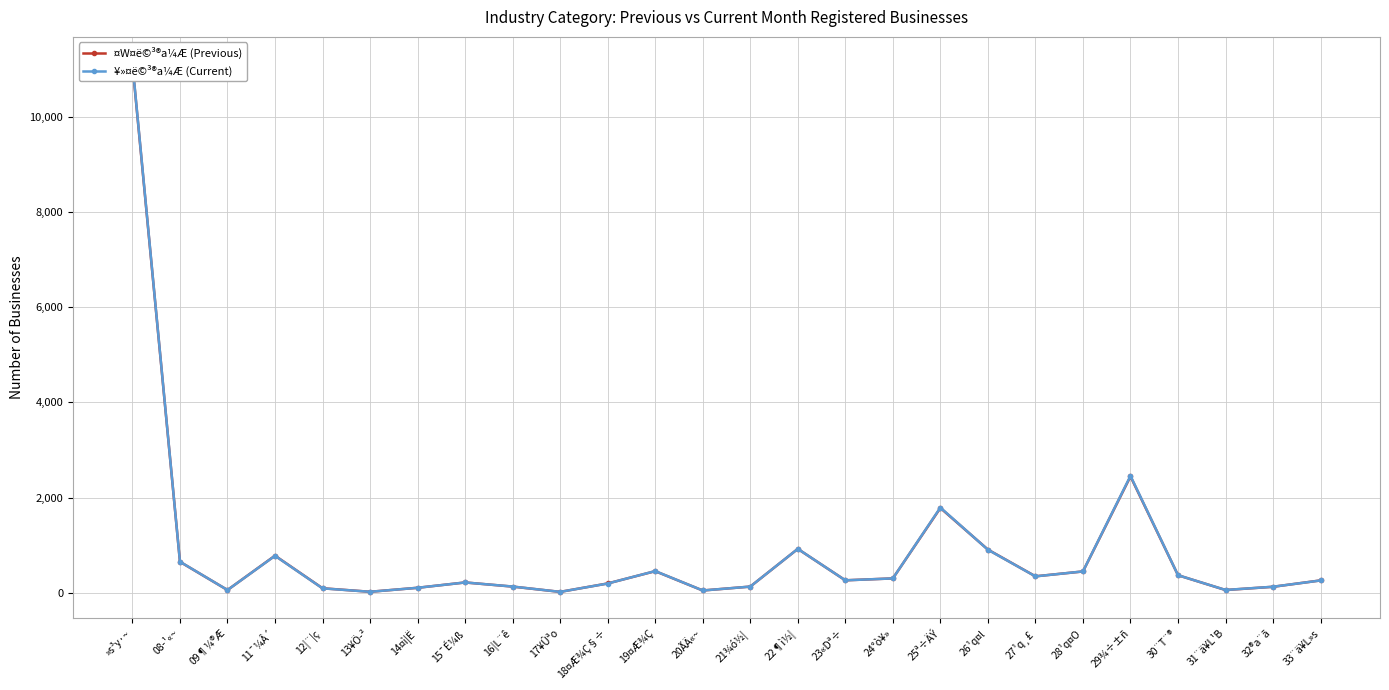

What is the maximum value shown in the chart?

11126